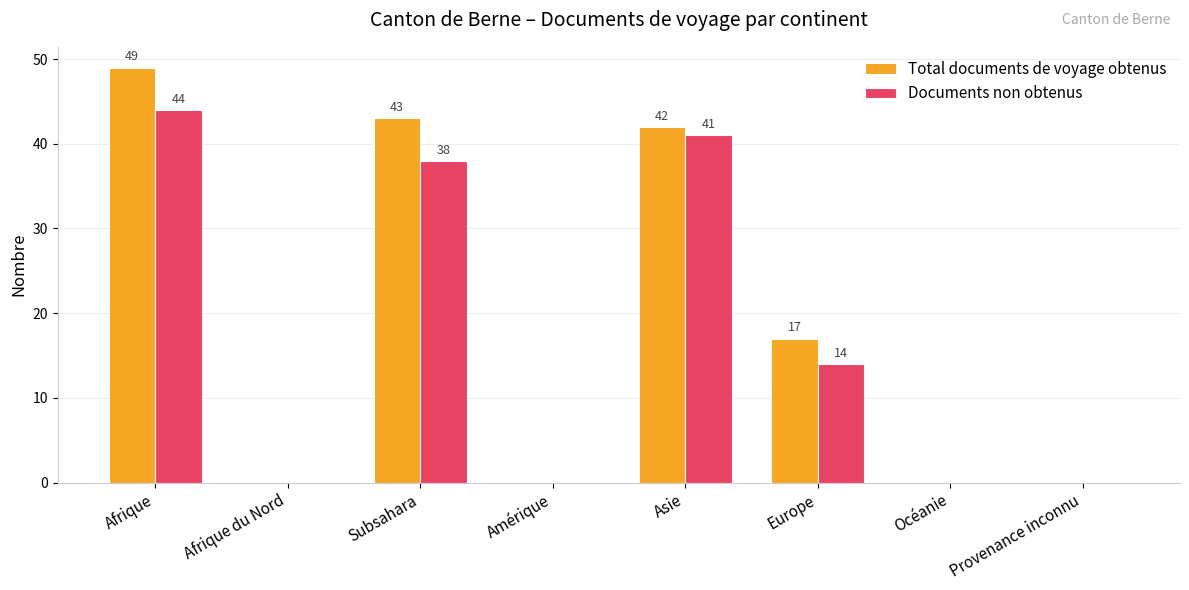

At which category is the sum across all series the highest?

Afrique